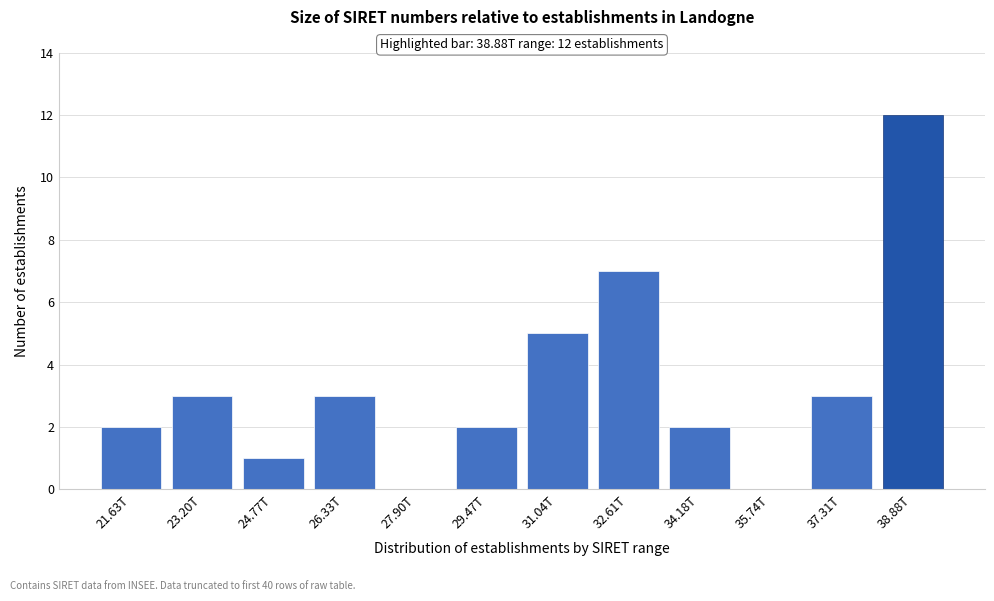

Reading left to right, extract all data points from this chart.

21.63T=2	23.20T=3	24.77T=1	26.33T=3	27.90T=0	29.47T=2	31.04T=5	32.61T=7	34.18T=2	35.74T=0	37.31T=3	38.88T=12